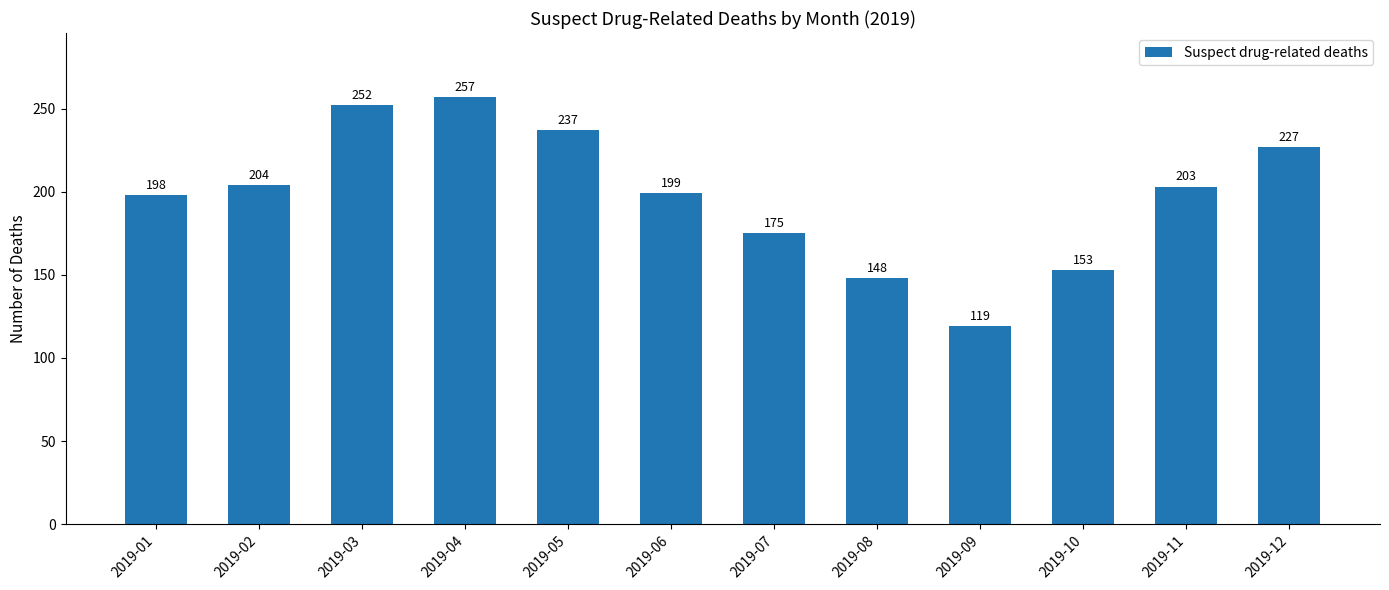

Rank the categories by value from highest to lowest.

2019-04, 2019-03, 2019-05, 2019-12, 2019-02, 2019-11, 2019-06, 2019-01, 2019-07, 2019-10, 2019-08, 2019-09